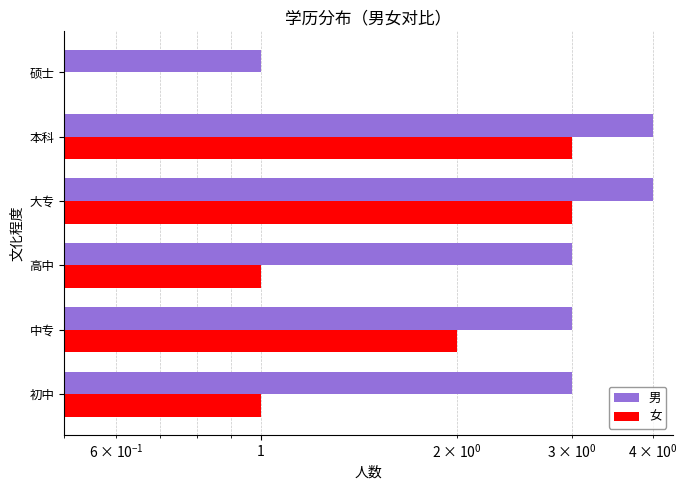

List the series in order of their peak value, highest first.

男, 女